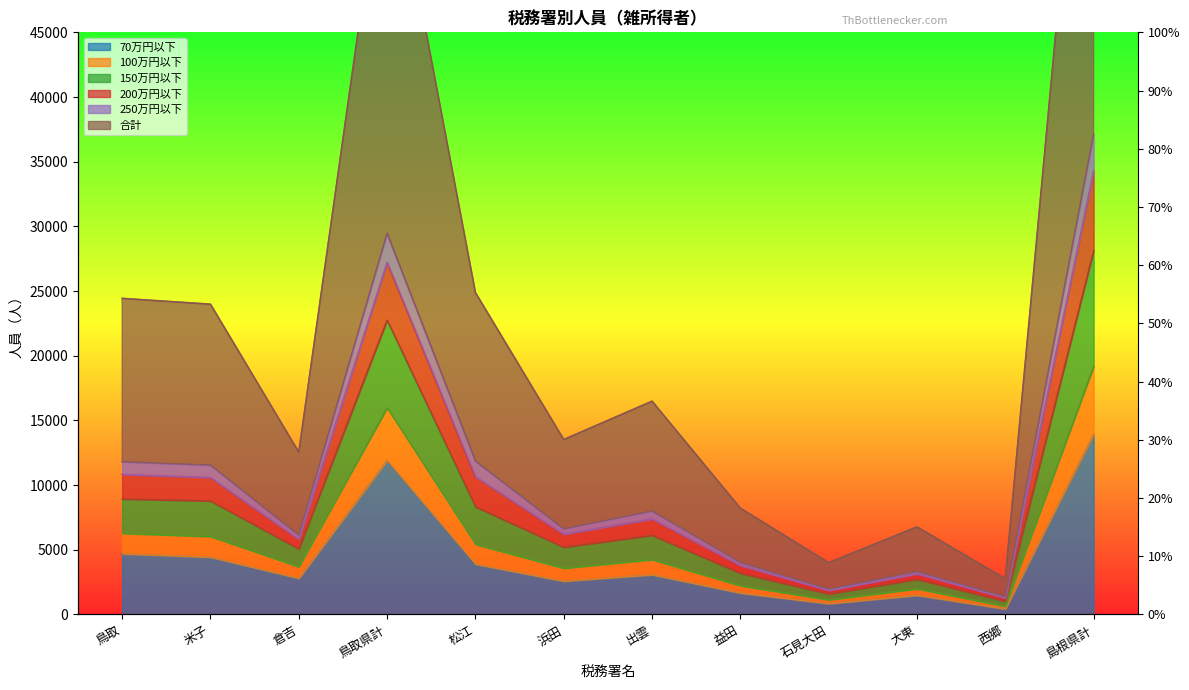

Between 鳥取 and 石見大田, which series saw the biggest shift?

200万円以下